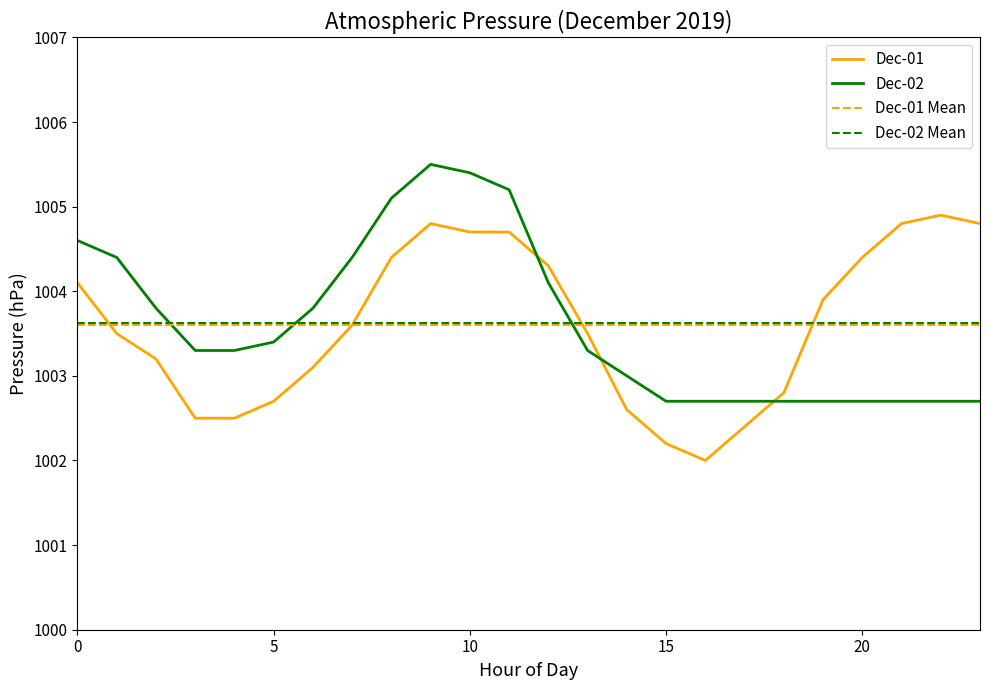

What is the label of the 14th point from the right?

10